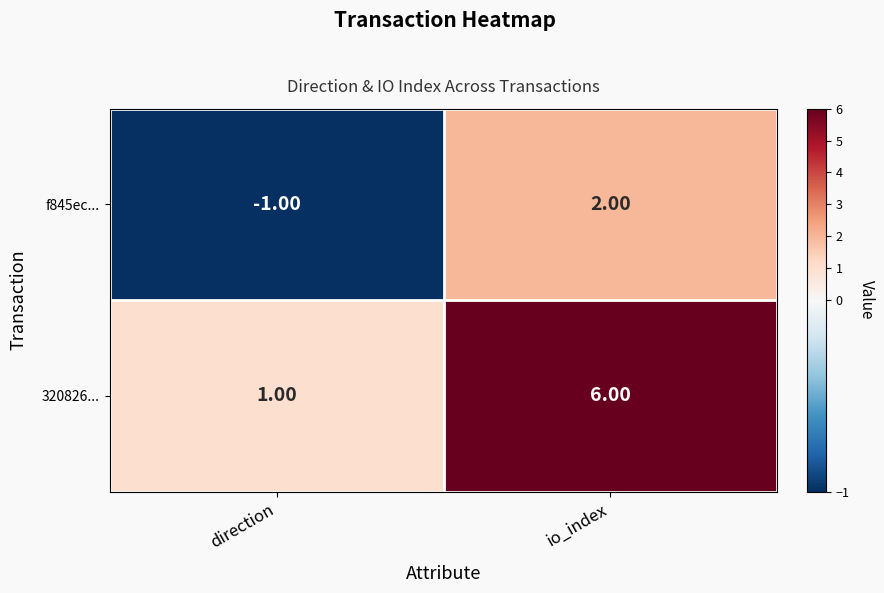

Which category has the lowest value across all series?

direction